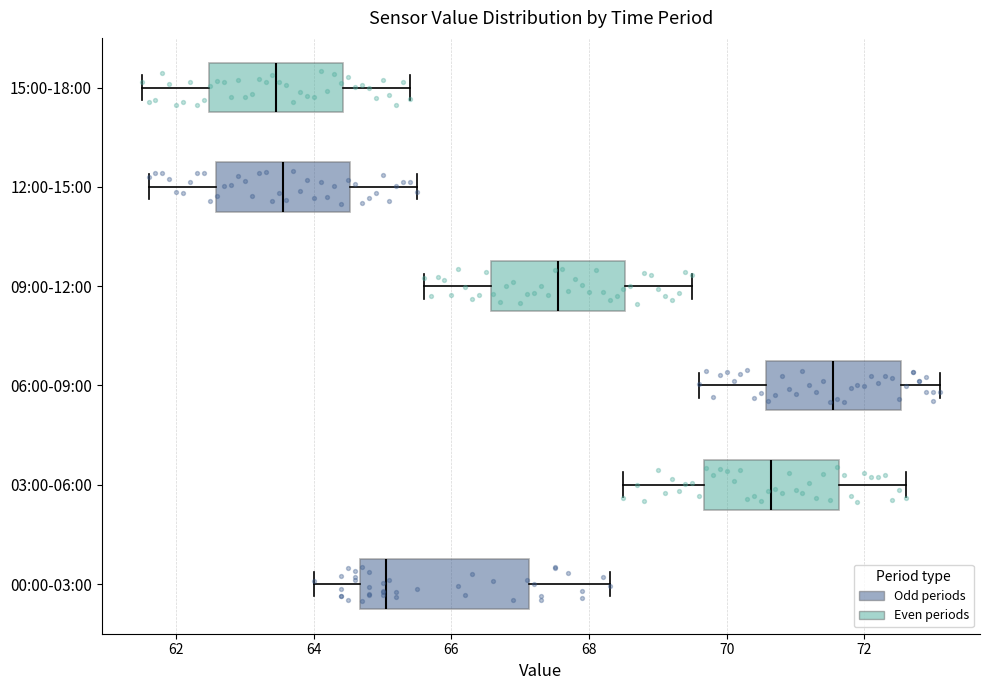

Reading bottom to top, transcribe this box plot: for each box, give where its median line is, the range the box spans, and where its two whiskers end, as read against the x-axis. The values are not printed on the chart, so give them approximately, as read against the axis.

00:00-03:00: median 65.0, box 64.6 to 67.2, whiskers 64.0 to 68.4
03:00-06:00: median 70.6, box 69.6 to 71.6, whiskers 68.6 to 72.6
06:00-09:00: median 71.6, box 70.6 to 72.6, whiskers 69.6 to 73.2
09:00-12:00: median 67.6, box 66.6 to 68.6, whiskers 65.6 to 69.6
12:00-15:00: median 63.6, box 62.6 to 64.6, whiskers 61.6 to 65.6
15:00-18:00: median 63.4, box 62.4 to 64.4, whiskers 61.6 to 65.4